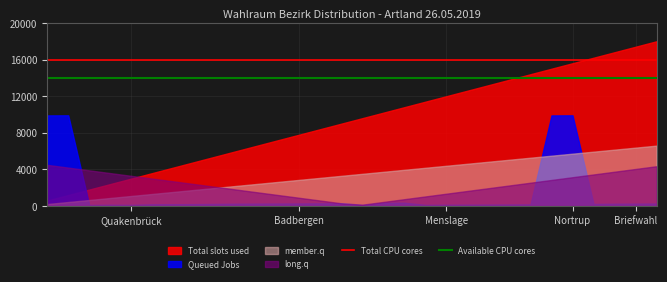

Which series has the largest total across all categories?

Total slots used